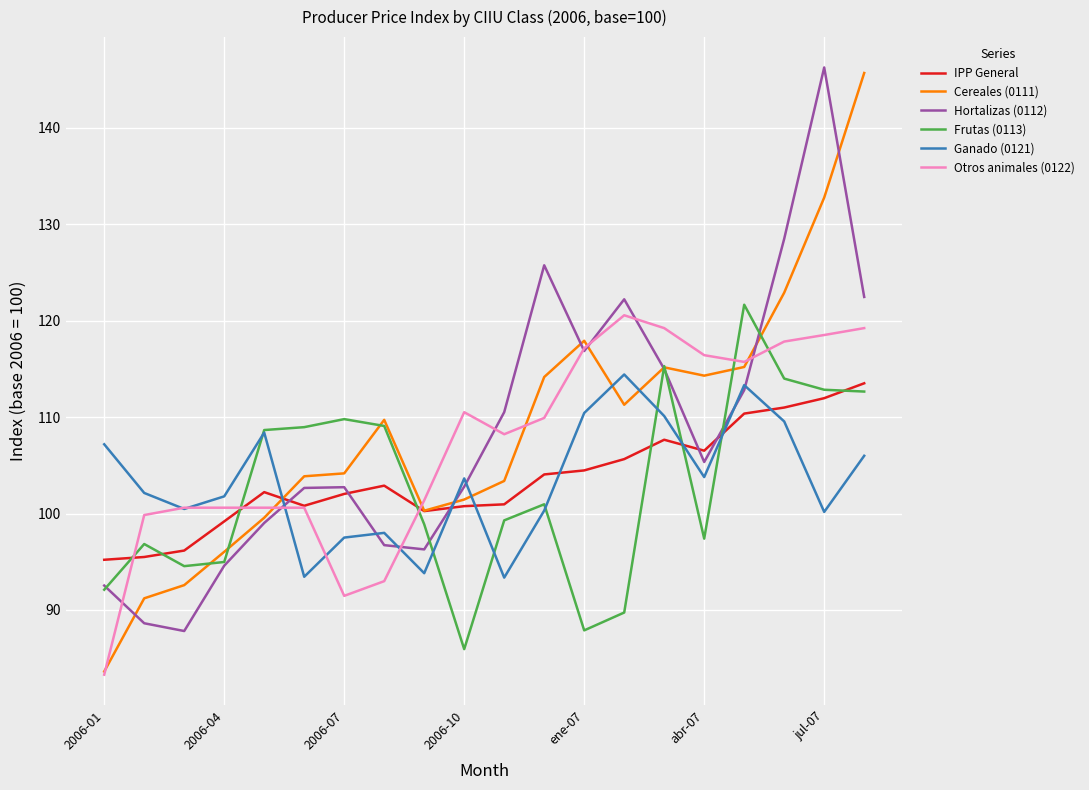

What is the greatest value displayed?

146.3